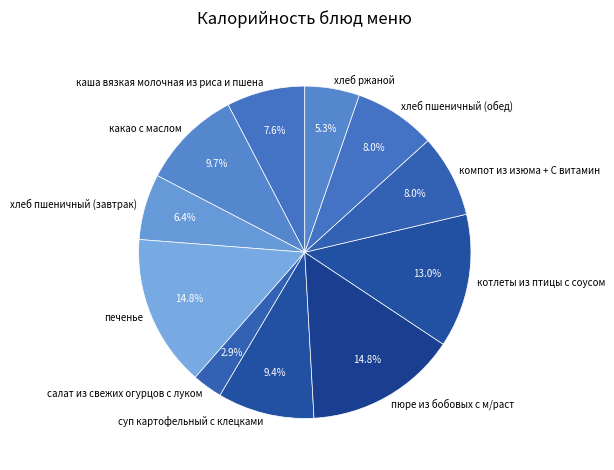

Is there any slice that represents more than half of the pie?

No